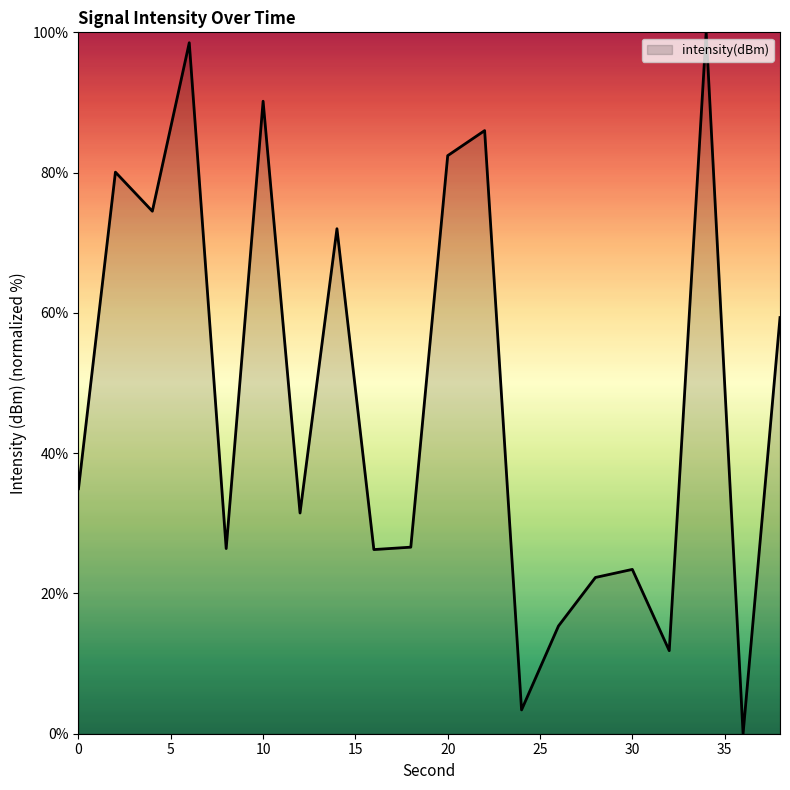

Rank the categories by value from highest to lowest.

34, 6, 10, 22, 20, 2, 4, 14, 38, 0, 12, 18, 8, 16, 30, 28, 26, 32, 24, 36